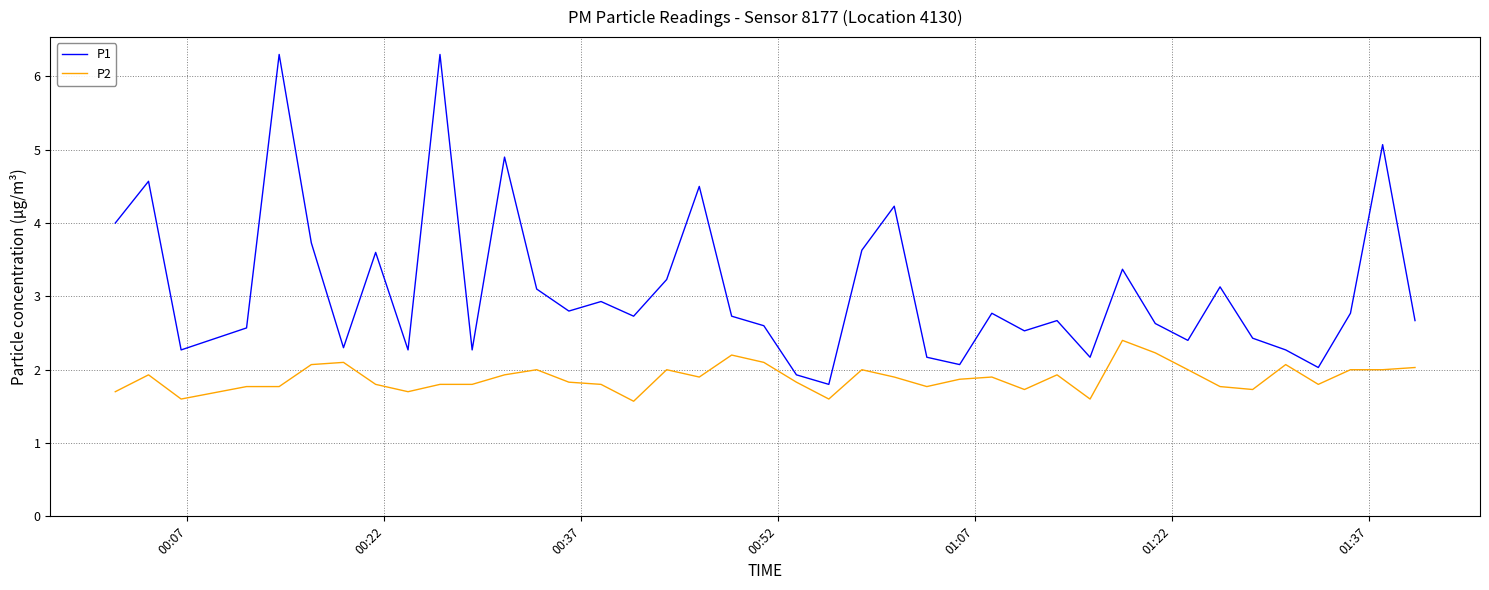

True or false: P2 and P1 cross at least once.

False